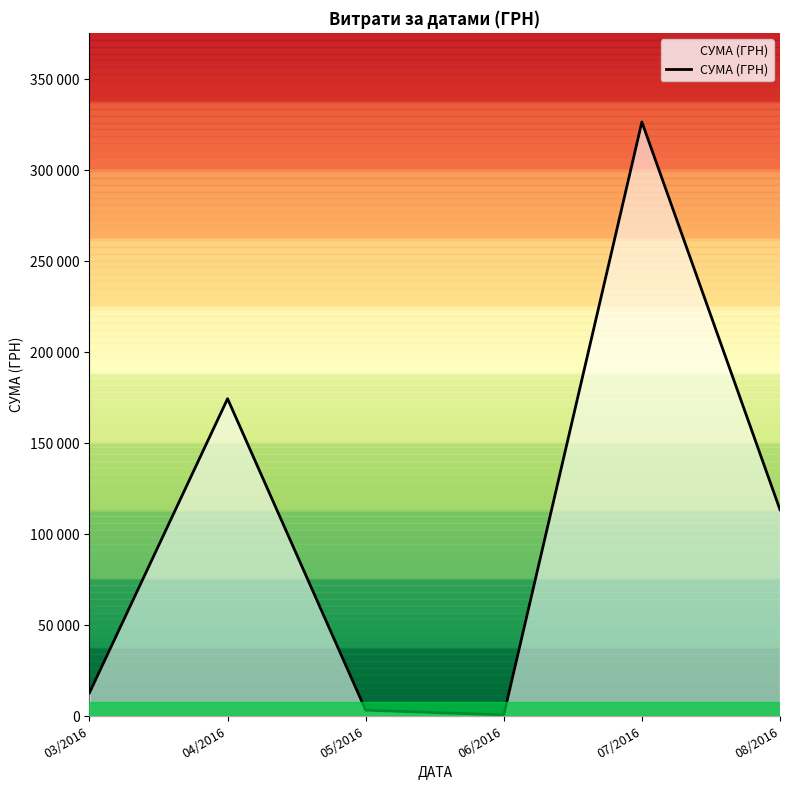

How many lines are shown in the chart?

1